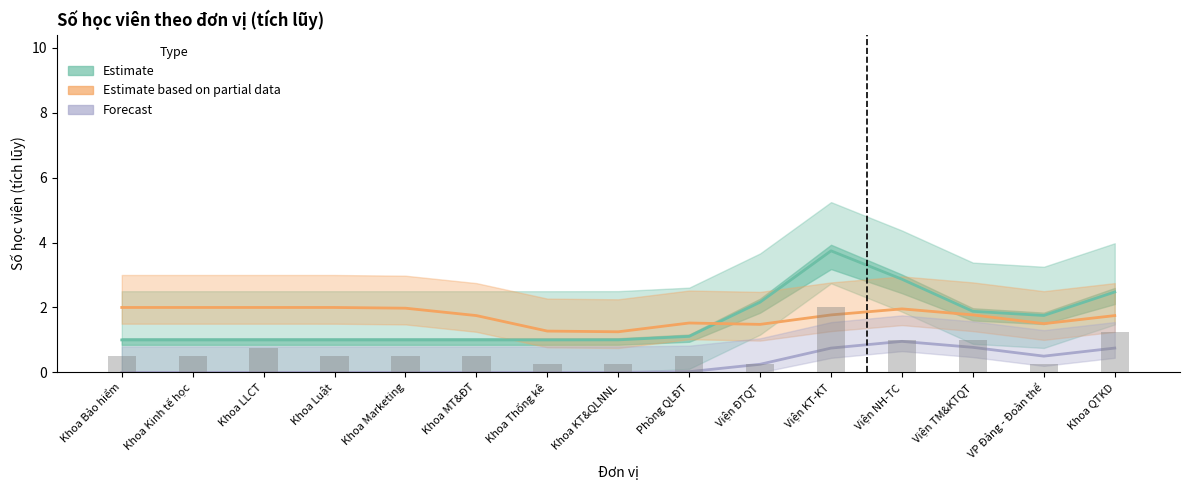

Is the value of Estimate at Khoa Luật greater than the value of Forecast at Khoa KT&QLNNL?

Yes